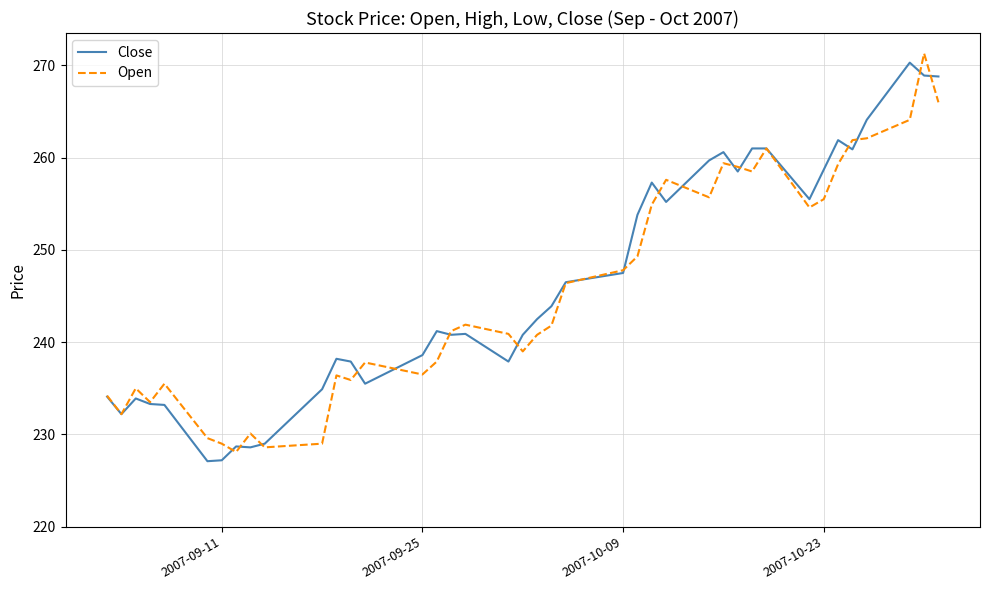

What is the maximum value shown in the chart?

271.3